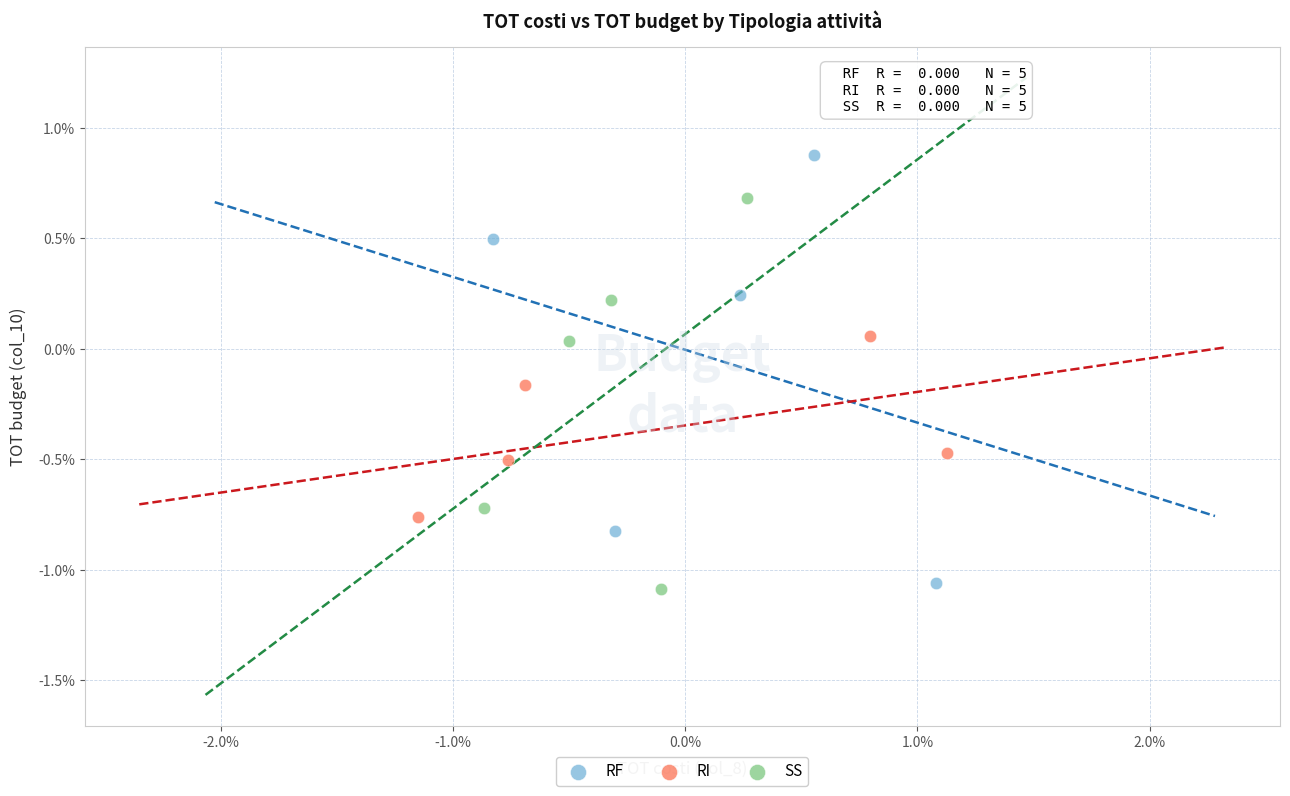

What are all the series names shown in the legend?

RF, RI, SS